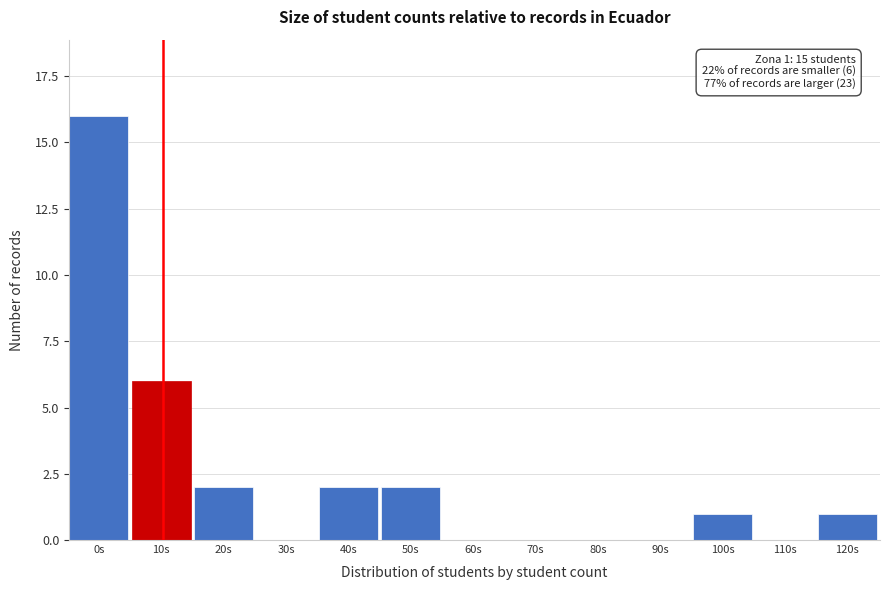

Reading left to right, list all the values displayed in this chart.

0s=16	10s=6	20s=2	30s=0	40s=2	50s=2	60s=0	70s=0	80s=0	90s=0	100s=1	110s=0	120s=1